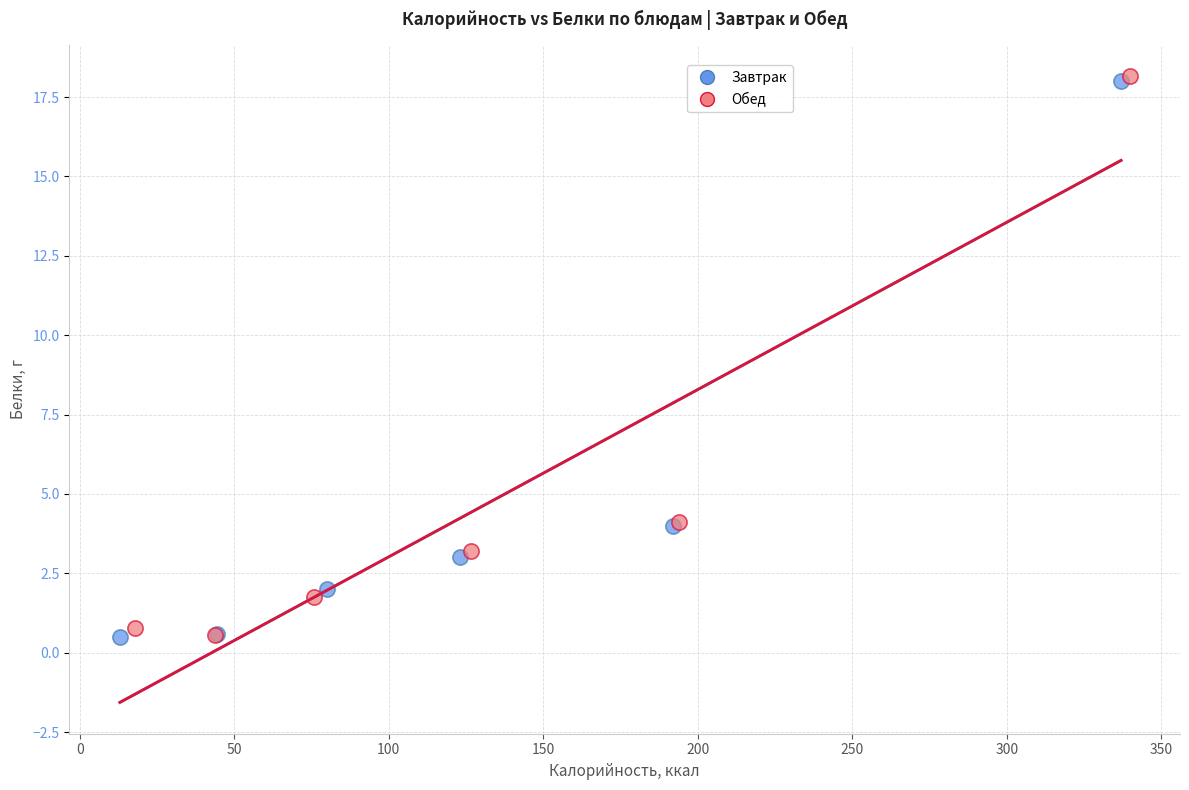

What are all the series names shown in the legend?

Завтрак, Обед